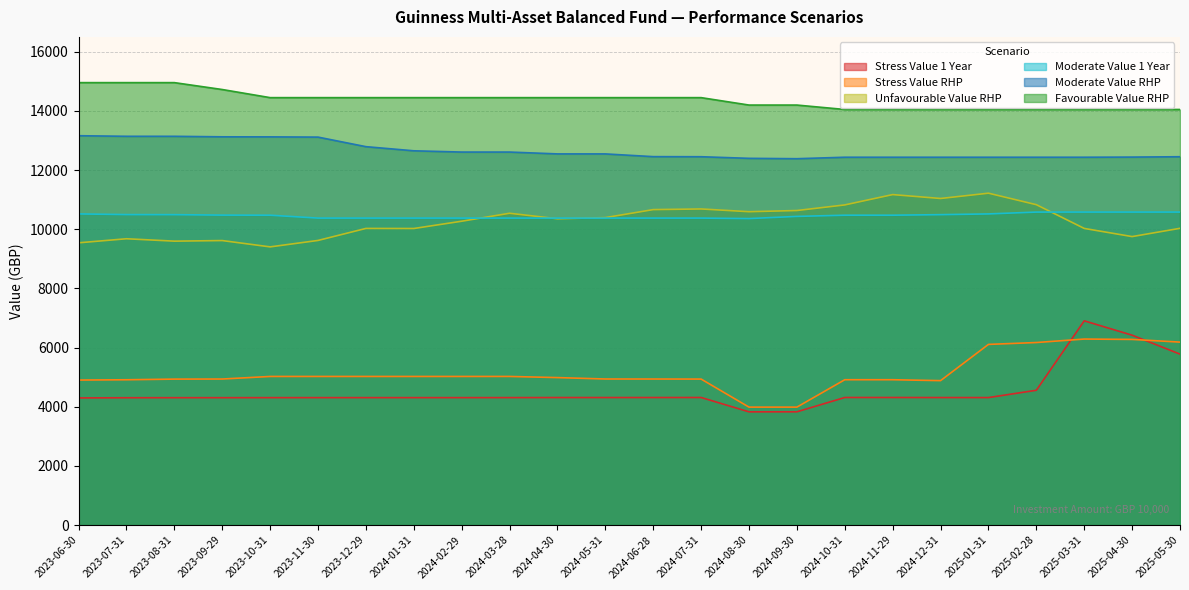

True or false: Favourable Value RHP and Unfavourable Value RHP intersect in this chart.

False